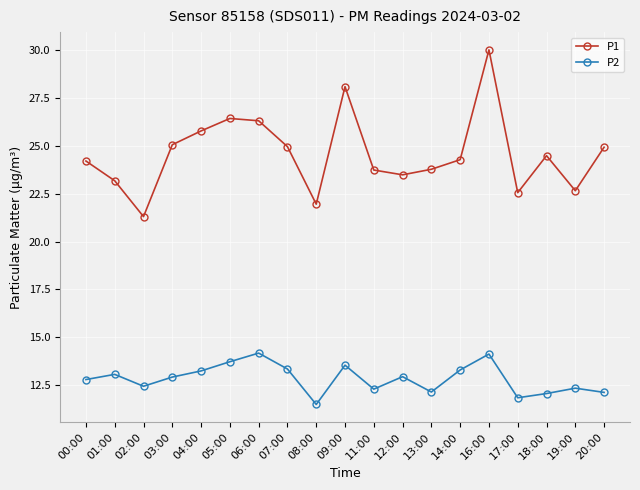

What is the difference between the maximum and minimum values in the P1 series?

8.7